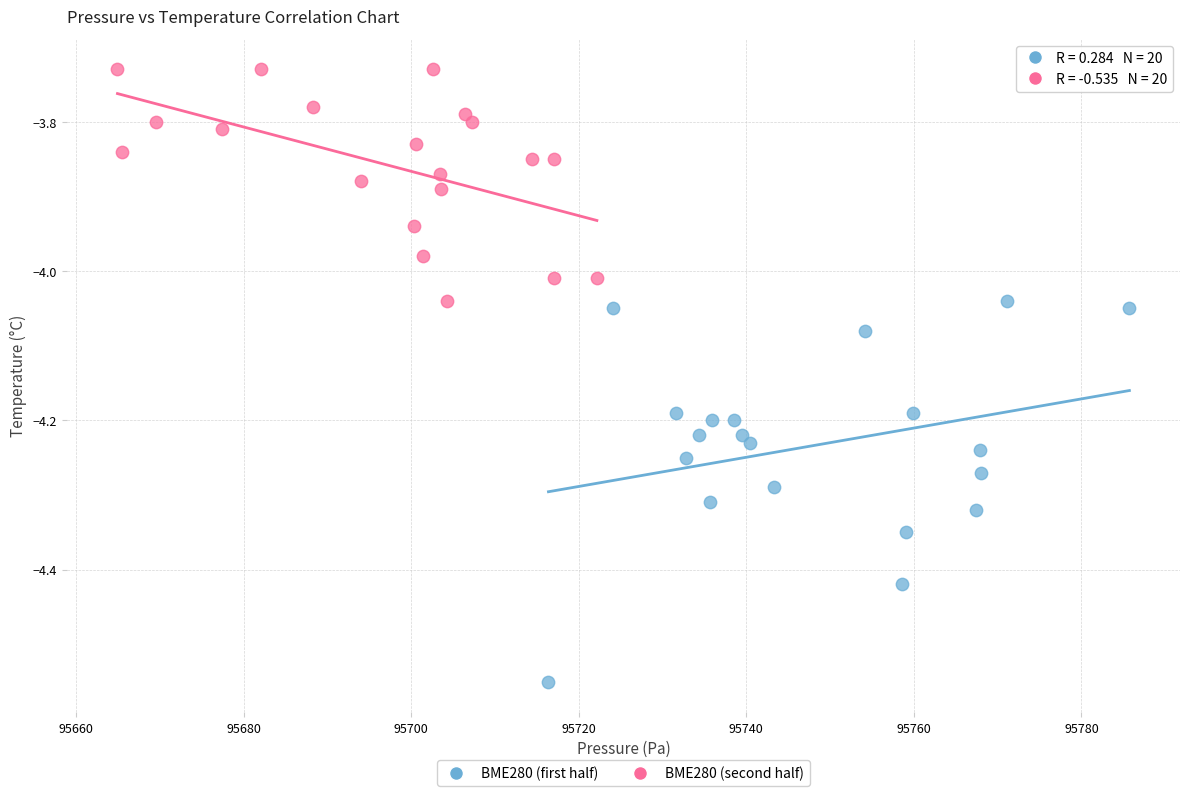

Which series has the largest Y range (max minus min)?

BME280 (first half)